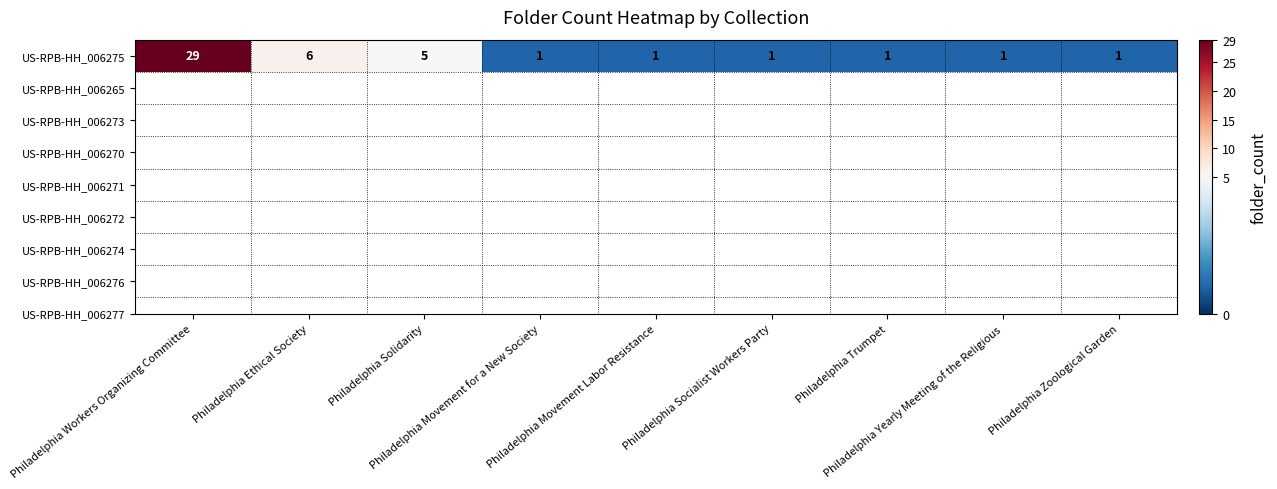

List the labels in order of value, largest first.

Philadelphia Workers Organizing Committee, Philadelphia Ethical Society, Philadelphia Solidarity, Philadelphia Movement for a New Society, Philadelphia Movement Labor Resistance, Philadelphia Socialist Workers Party, Philadelphia Trumpet, Philadelphia Yearly Meeting of the Religious, Philadelphia Zoological Garden